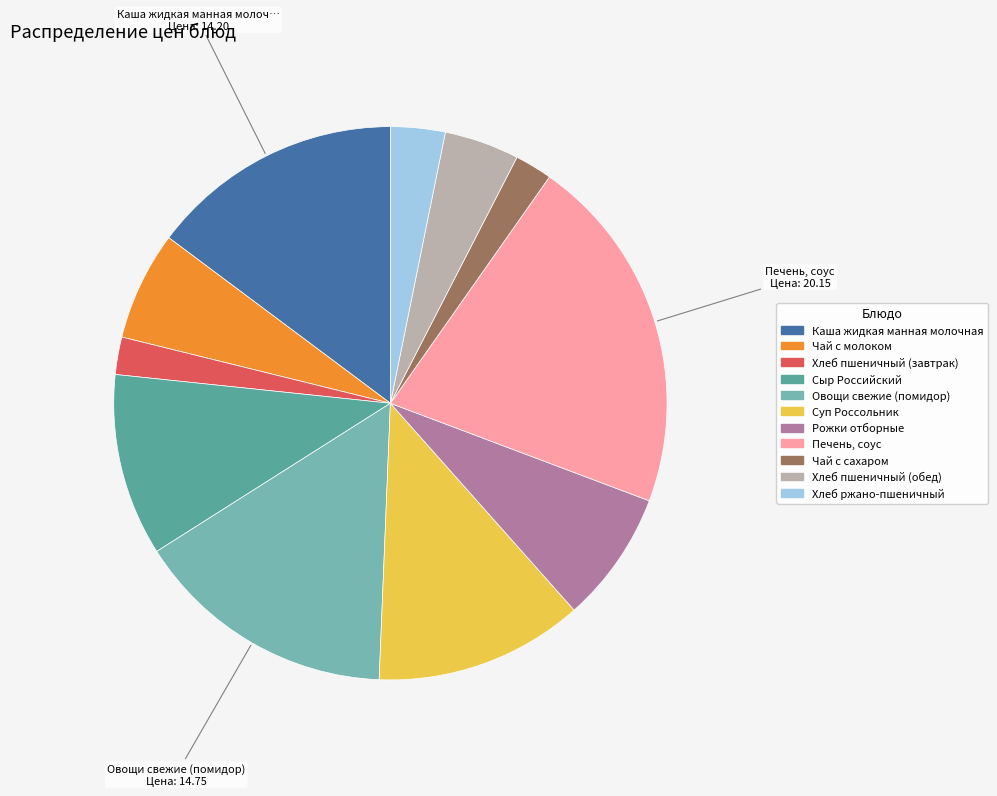

To the nearest percent, what is the difference between the Каша жидкая манная молочная and Суп Россольник slice percentages?

3%